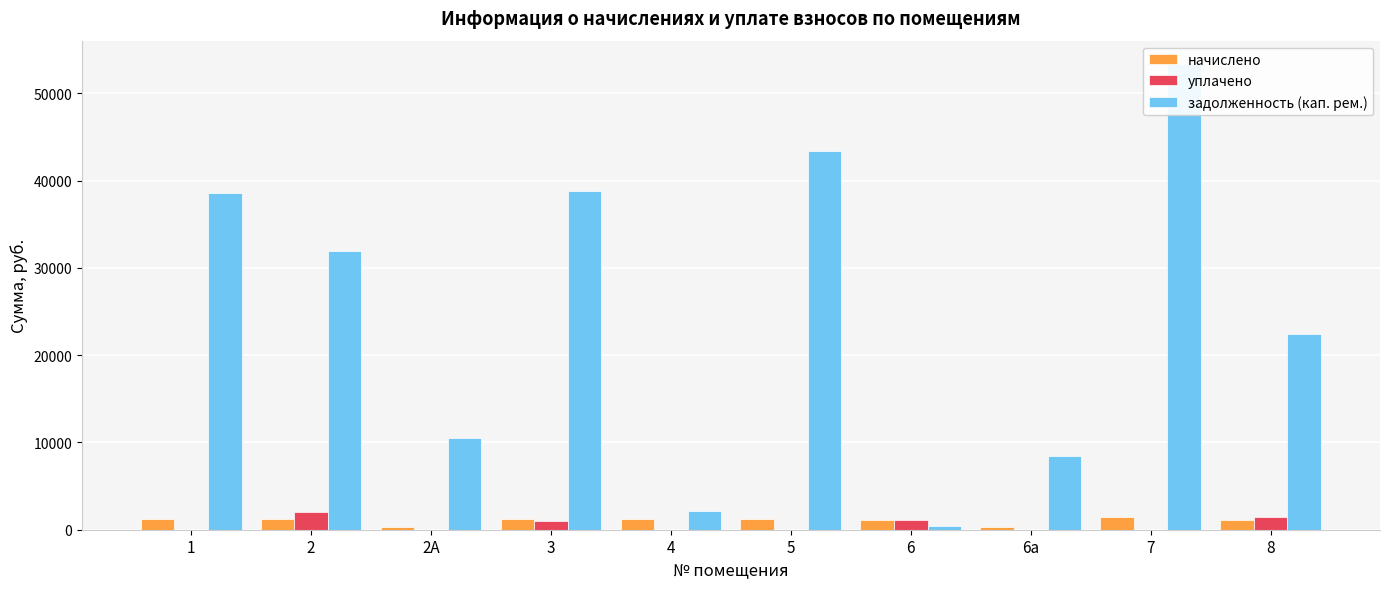

True or false: начислено has a value of 334.9 at 6а.

True